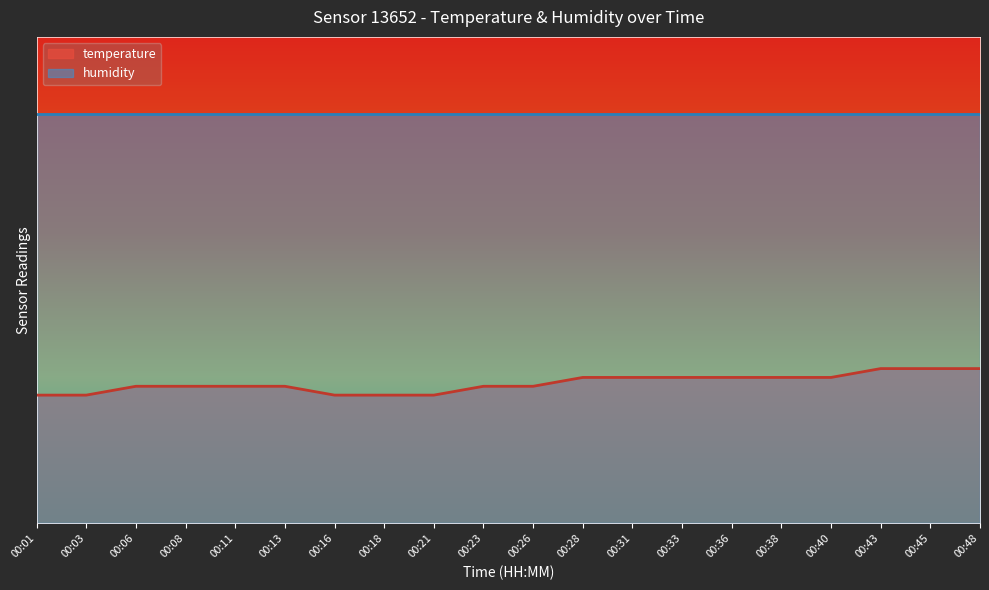

List the labels in order of value, smallest first.

00:01, 00:03, 00:16, 00:18, 00:21, 00:06, 00:08, 00:11, 00:13, 00:23, 00:26, 00:28, 00:31, 00:33, 00:36, 00:38, 00:40, 00:43, 00:45, 00:48